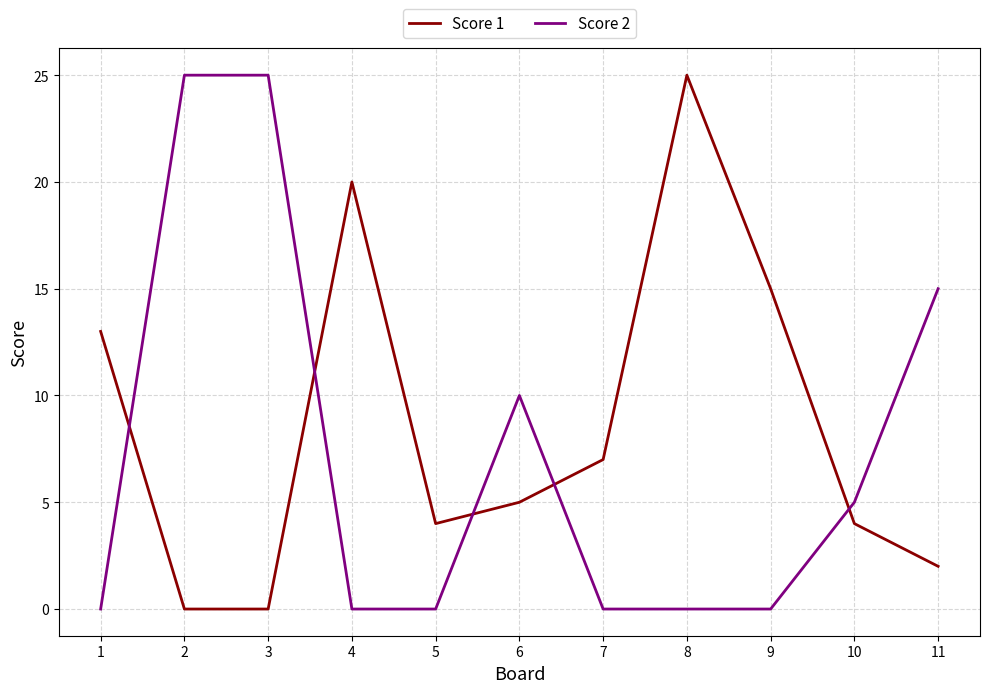

Is it true that Score 1 equals 15 at 9?

True